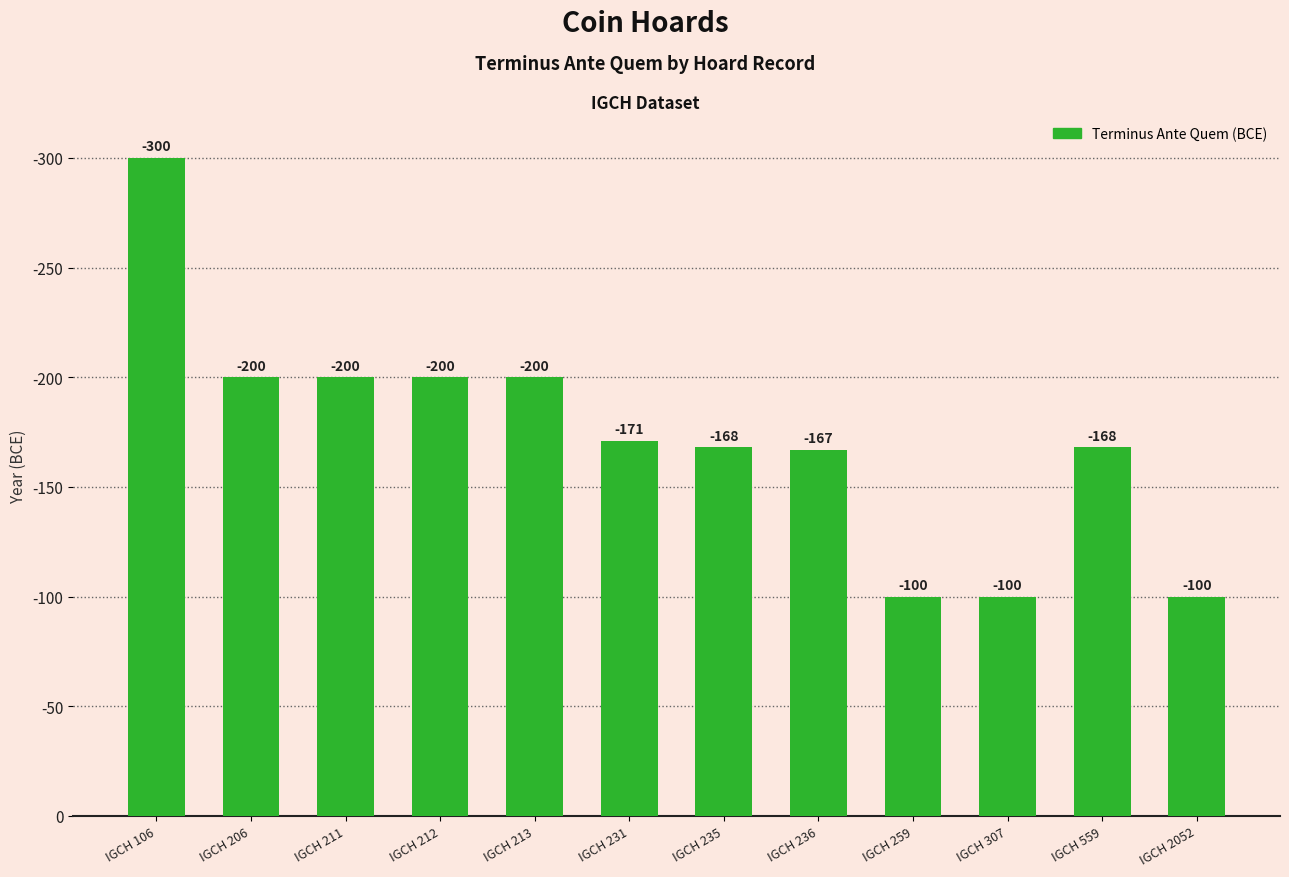

Between IGCH 2052 and IGCH 235, which is larger?

IGCH 235